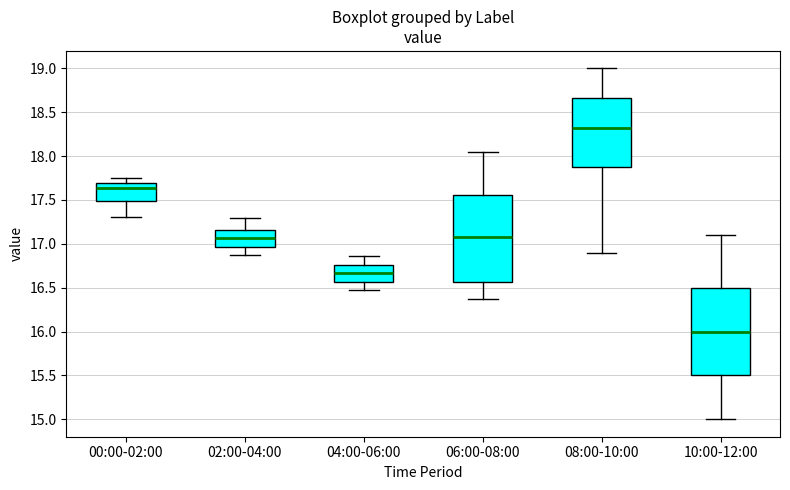

Which box's median line is the lowest?

10:00-12:00